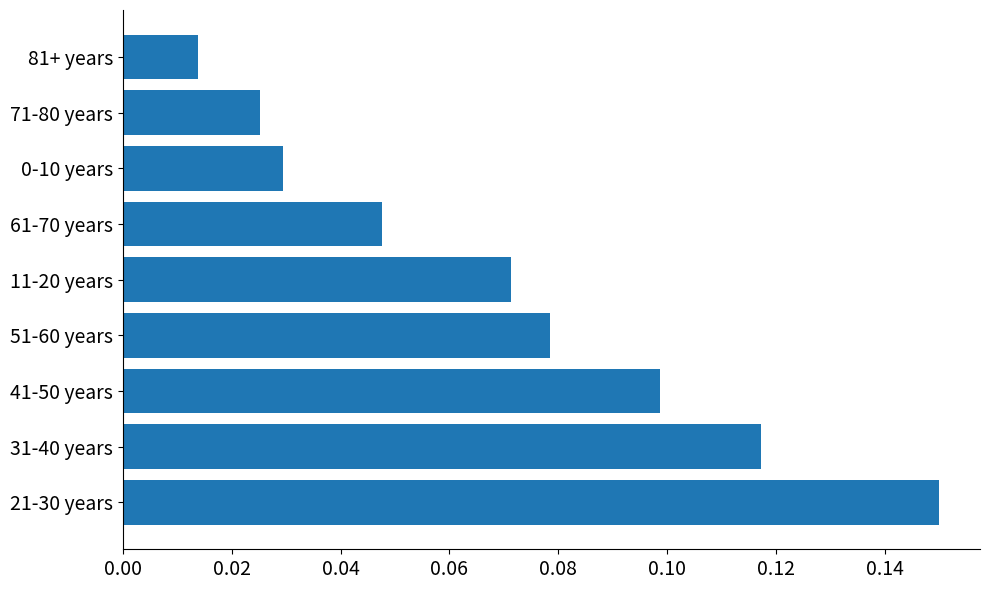

The chart shows a value of 0.1 at 31-40 years. True or false?

True